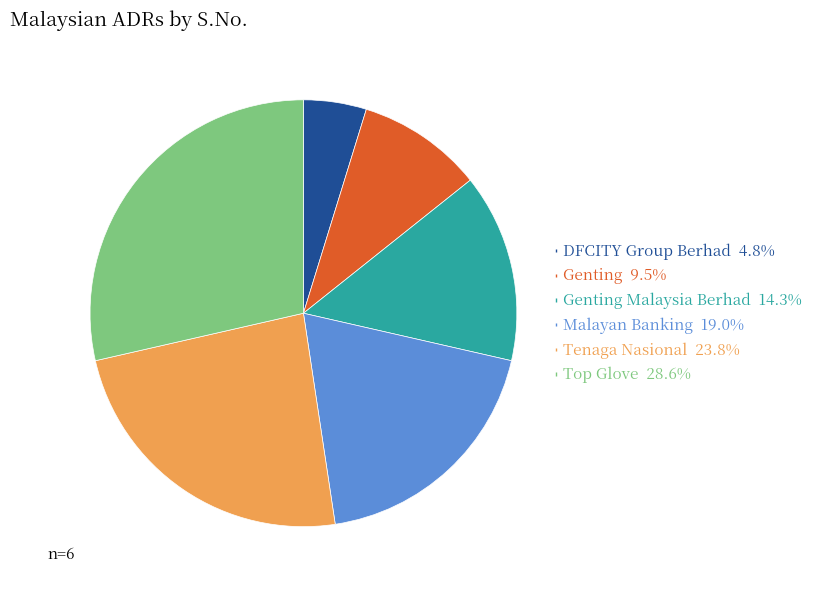

Is there any slice that represents more than half of the pie?

No